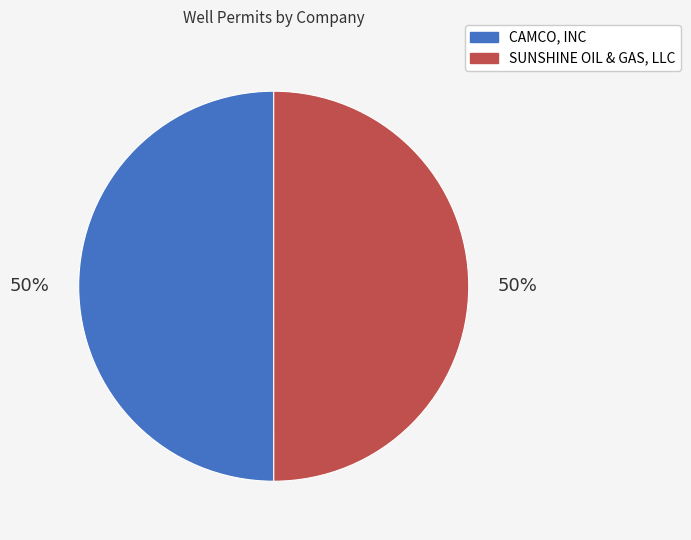

Is the sum of CAMCO, INC and SUNSHINE OIL & GAS, LLC greater than half?

Yes